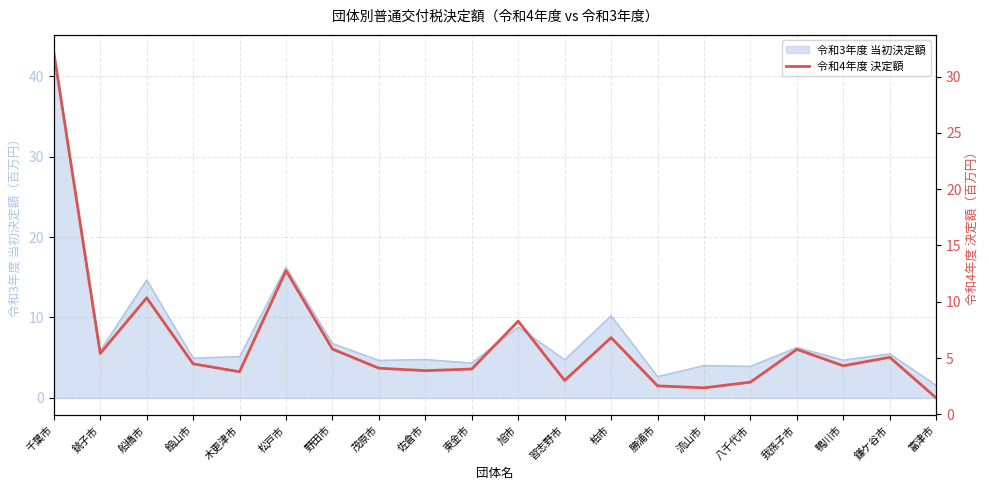

At which label is the value closest to 16?

松戸市